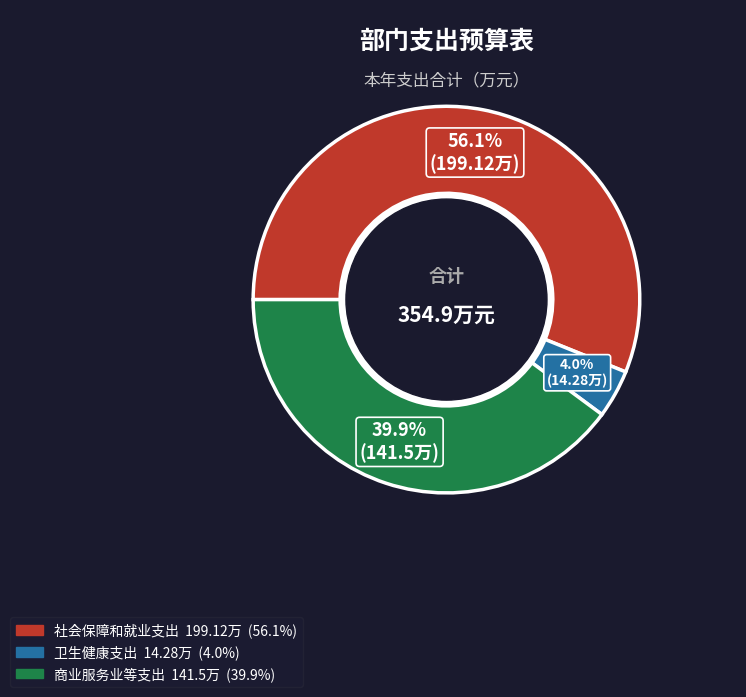

True or false: 卫生健康支出 accounts for 4% of the total.

True